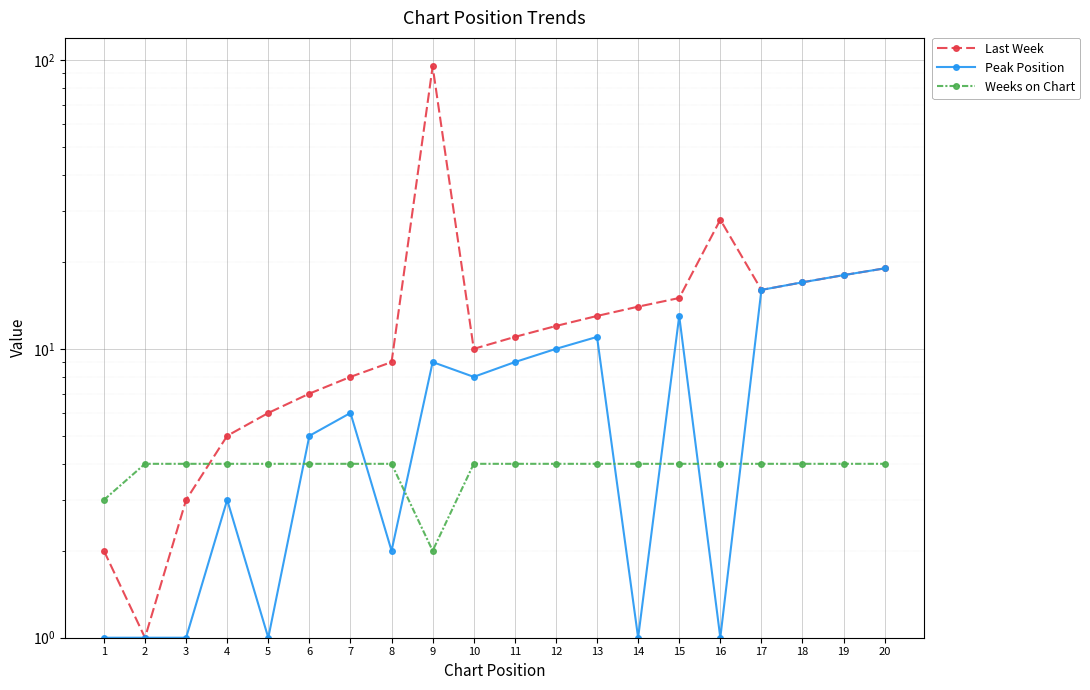

Where does the Peak Position series first go above 8?

9